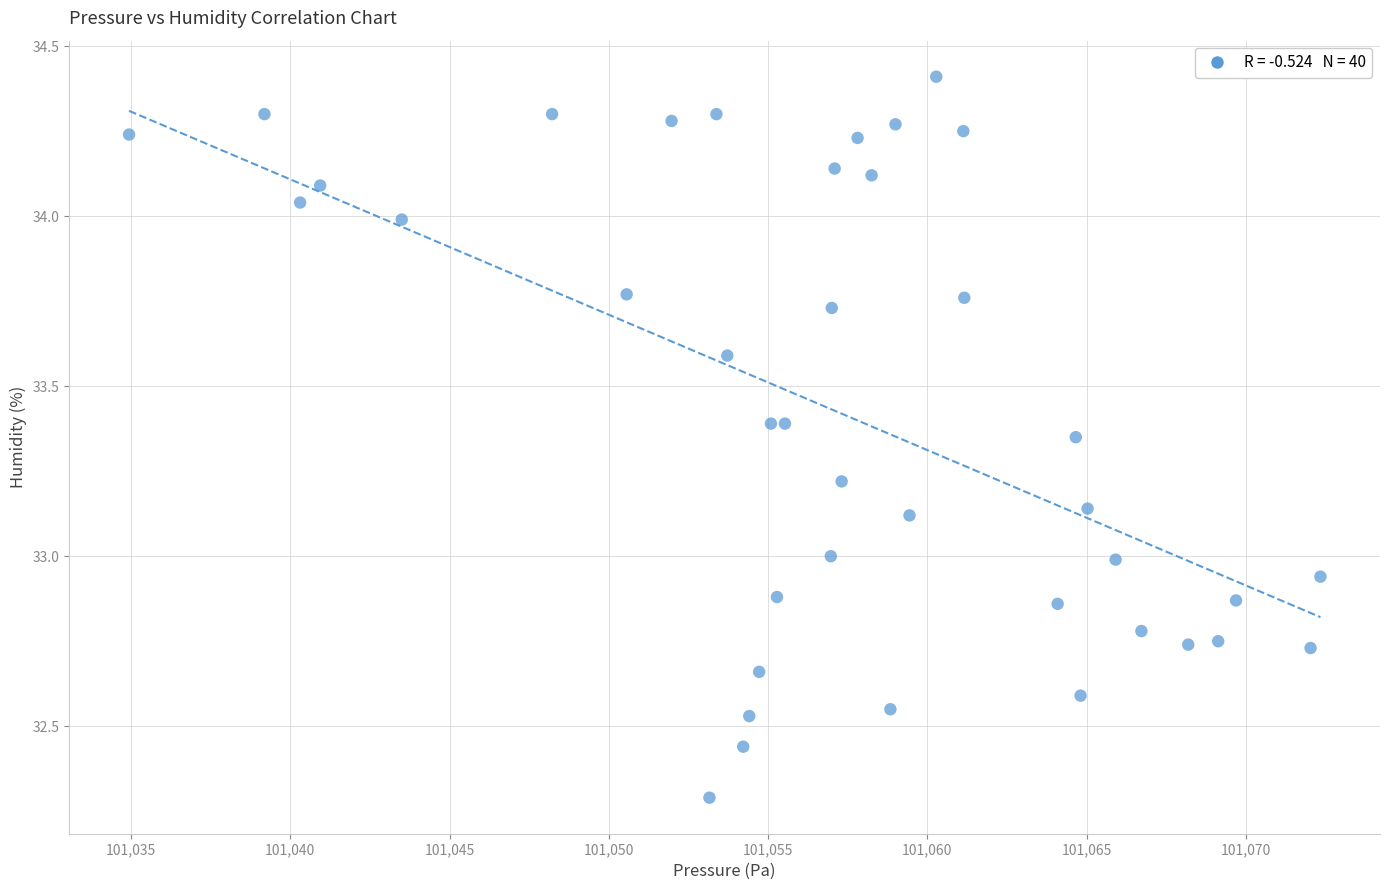

What is the range of Y values (max minus min)?

2.1